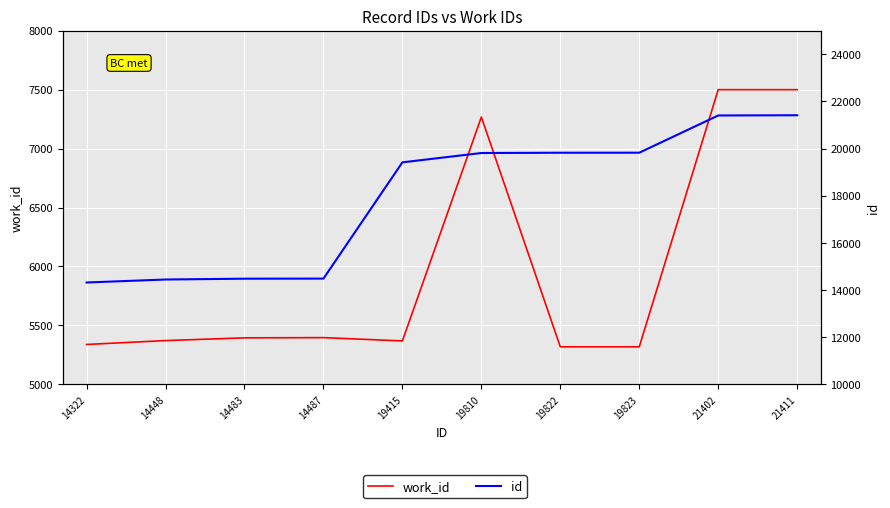

True or false: work_id has a value of 1148 at 14483.

False